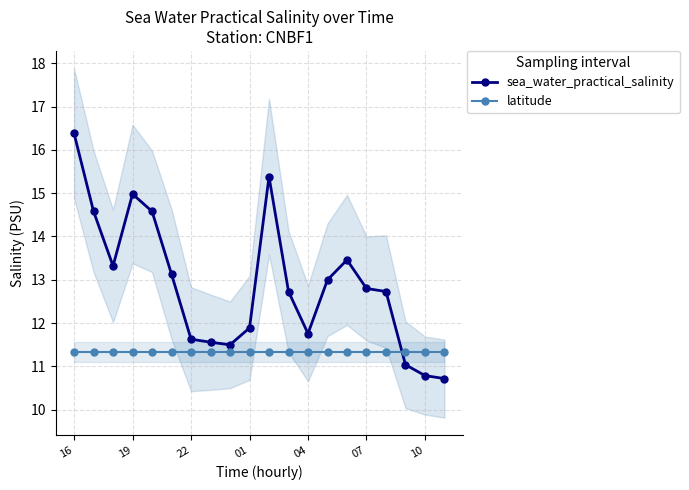

Where is the first local maximum for sea_water_practical_salinity?

19